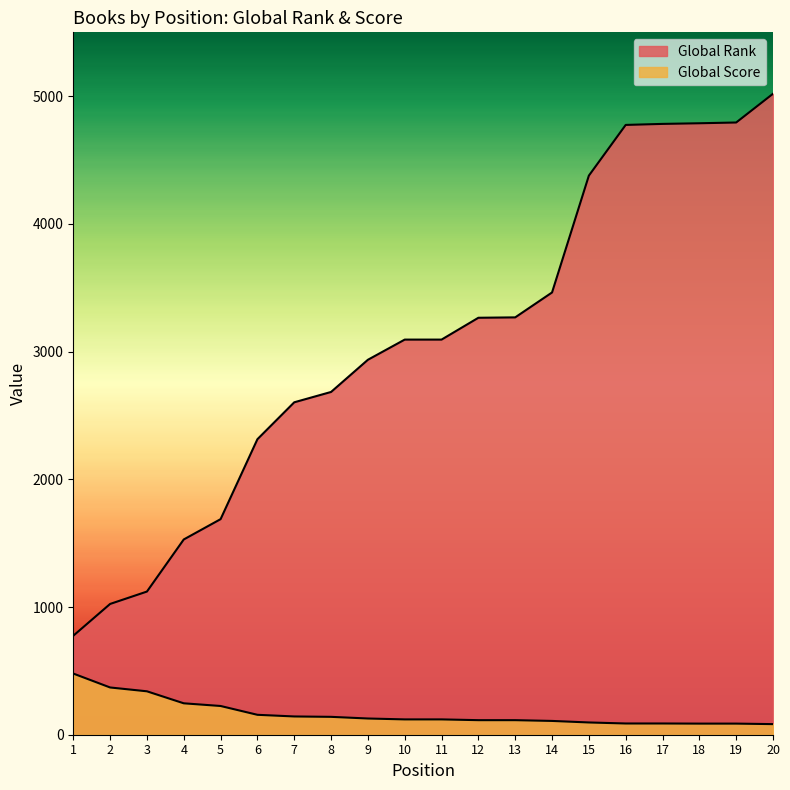

True or false: Global Rank has more than 0 interior local peaks.

False